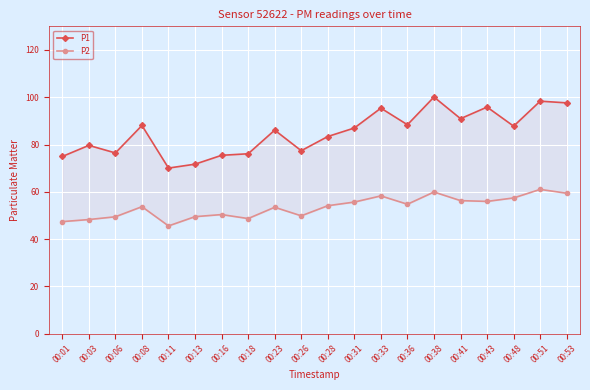

Is this an area chart (filled region under the line)?

No